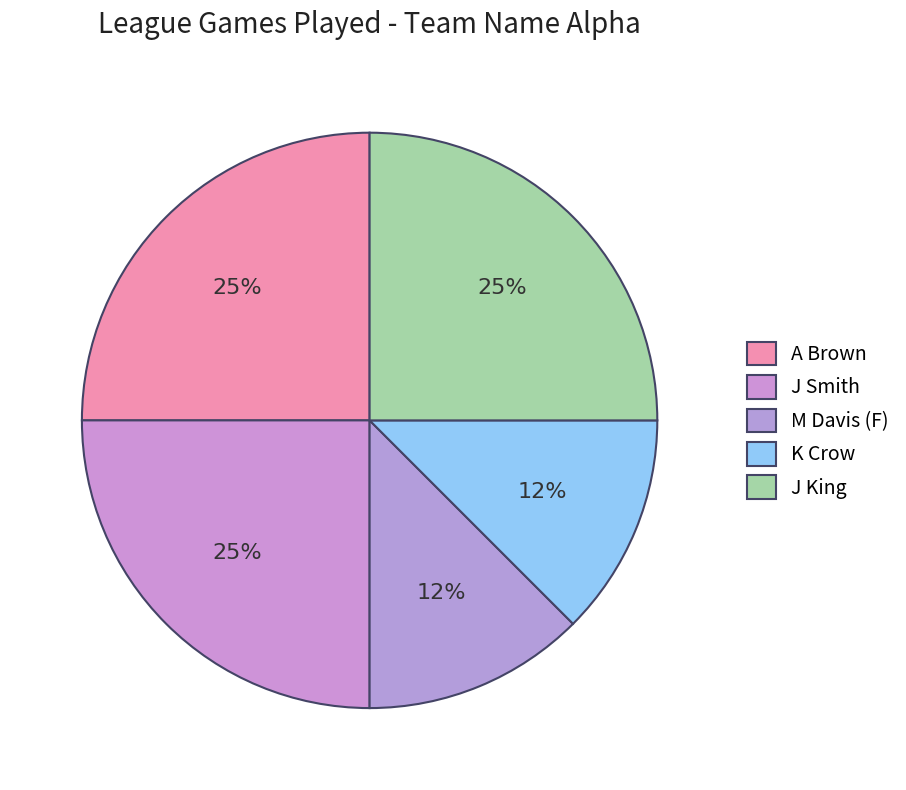

To the nearest percent, what percentage of the pie is K Crow?

12%